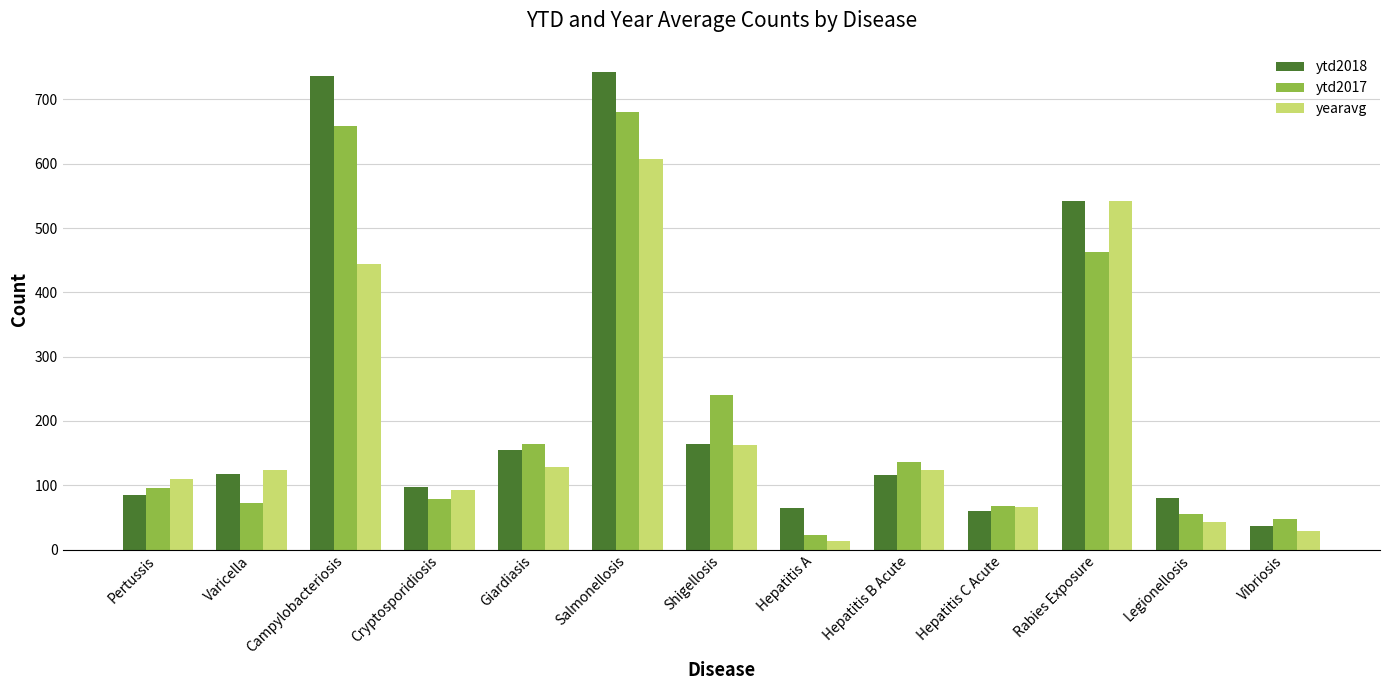

What position from the right is Campylobacteriosis?

11